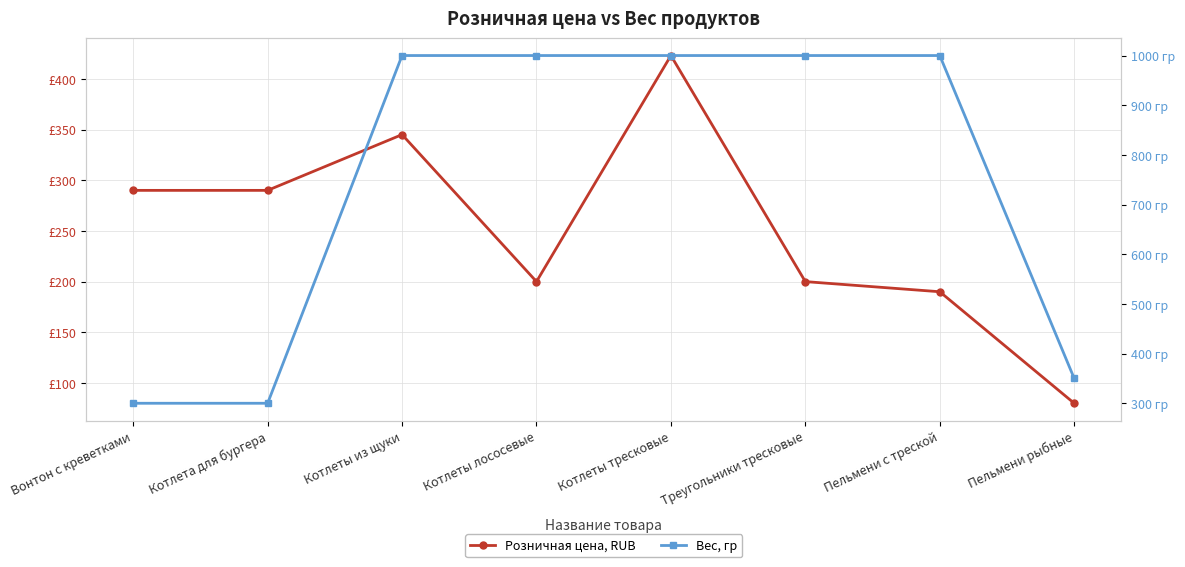

What is the sum of the Вес, гр values at Треугольники тресковые and Котлеты лососевые?

2000